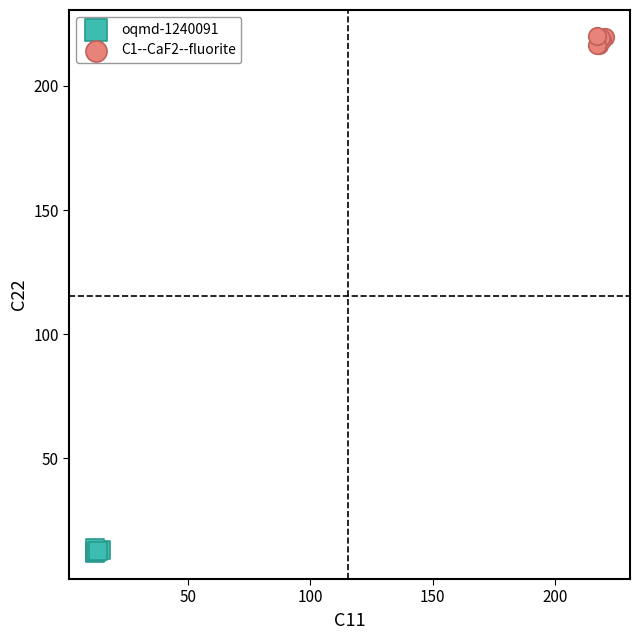

Which series reaches the minimum Y coordinate?

oqmd-1240091